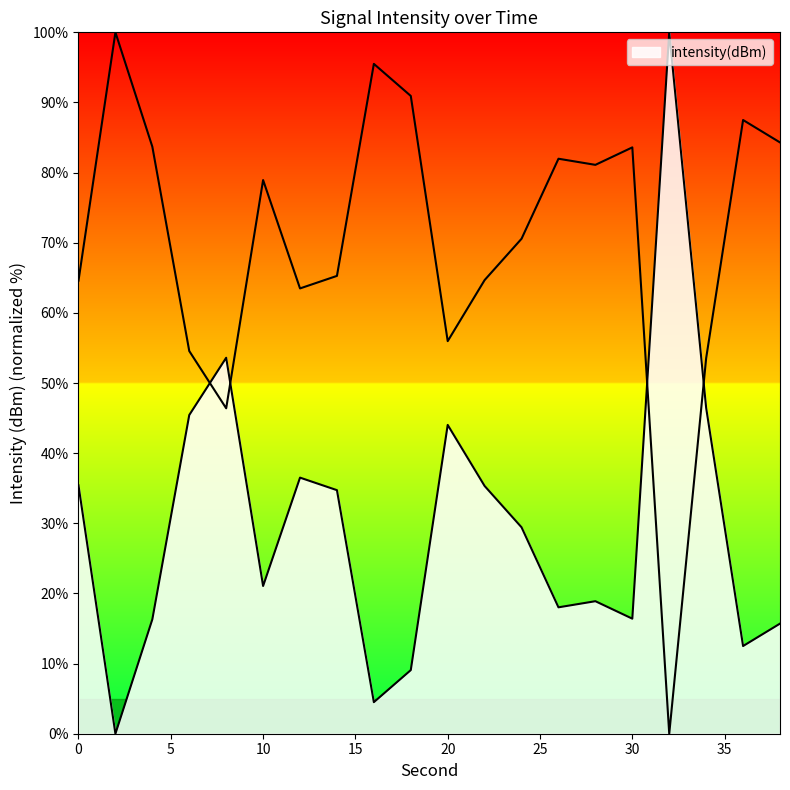

How many interior local peaks (higher than both neighbors) does the data have?

5